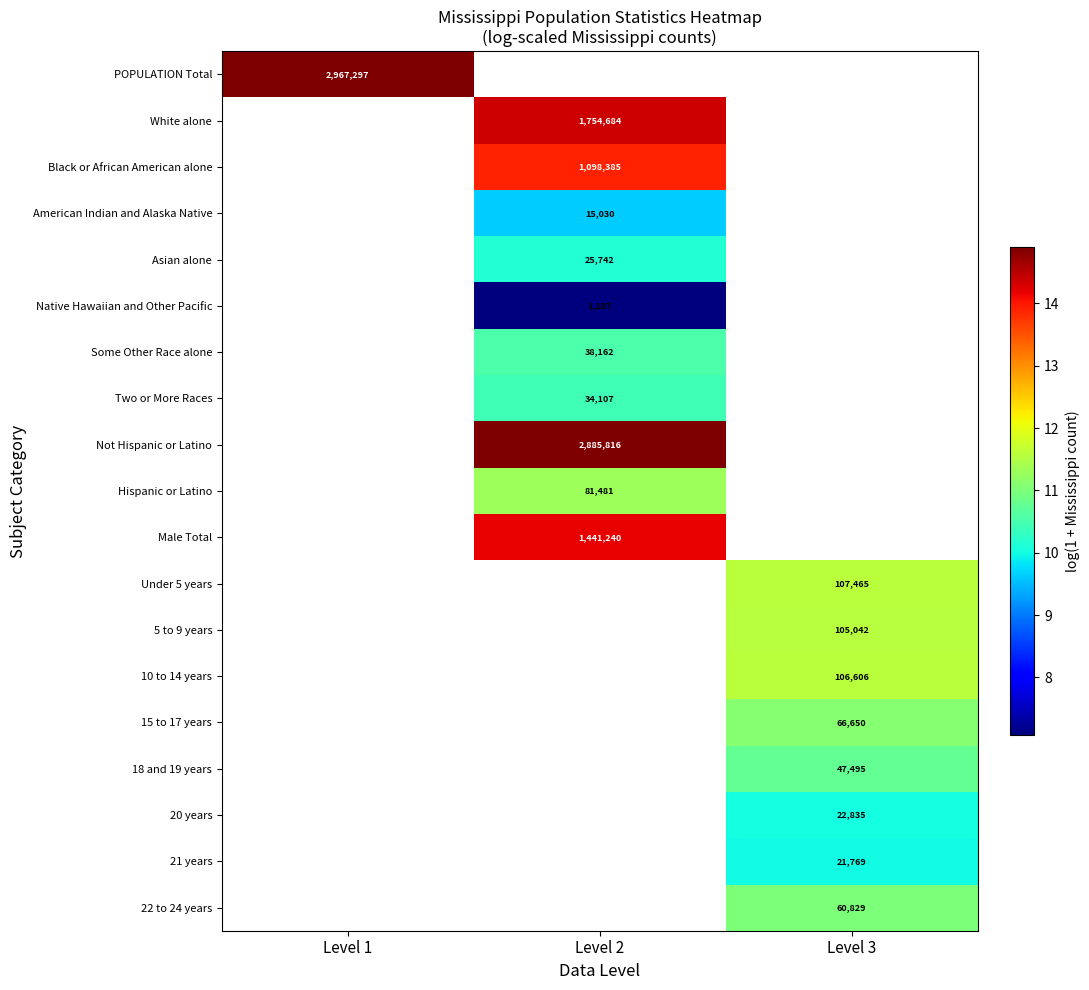

Which series has the widest spread of values?

POPULATION Total